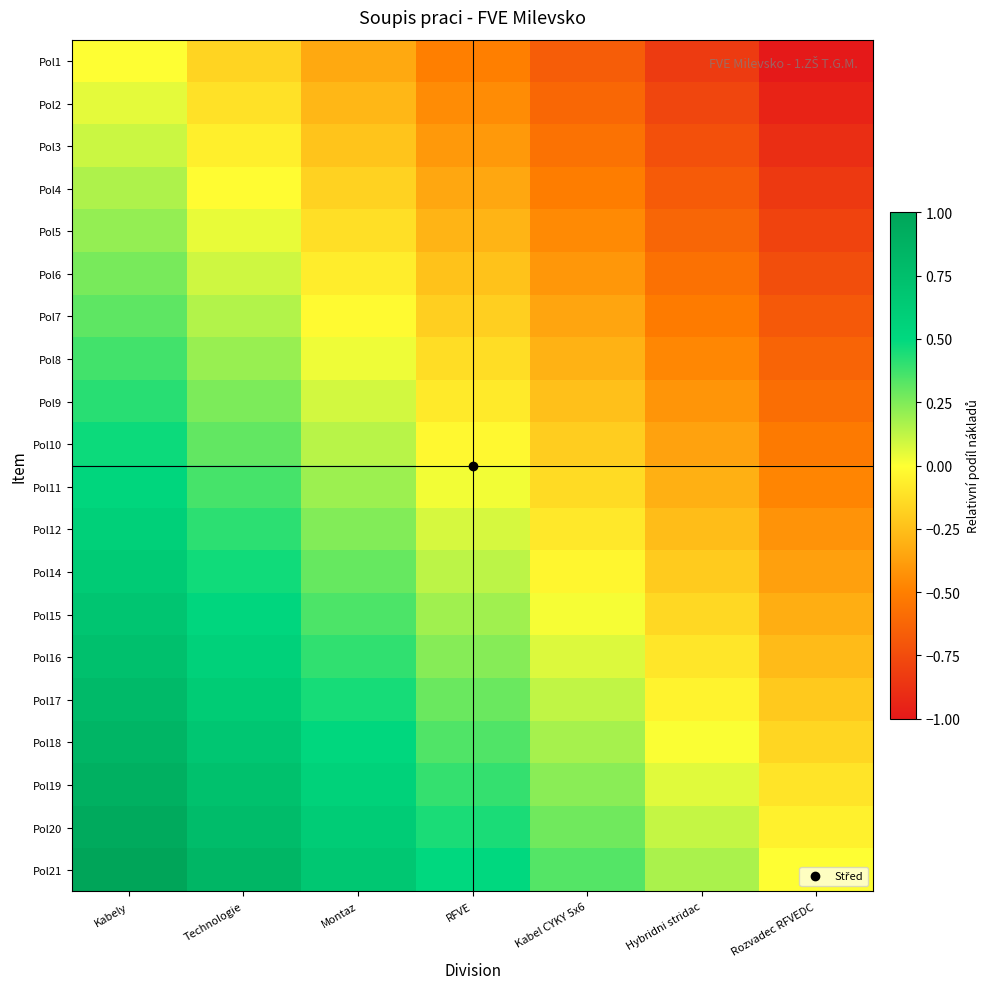

What is the total value across all series at Rozvadec RFVEDC?

-10.0